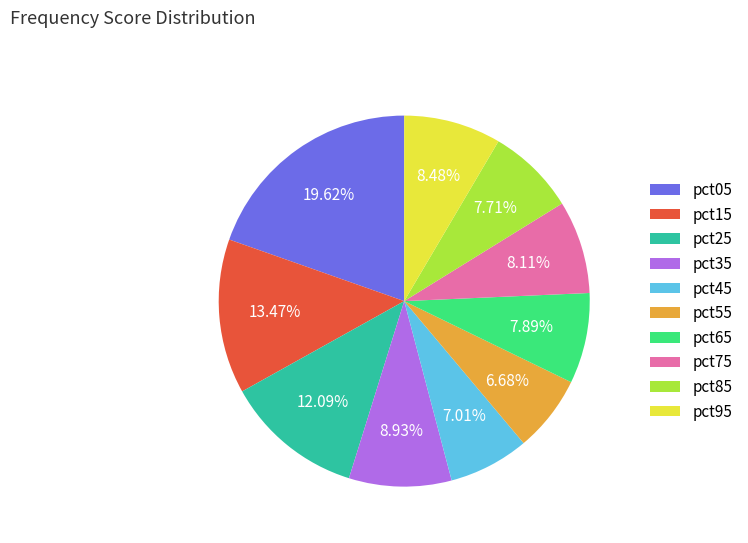

Is there a majority slice in this chart?

No